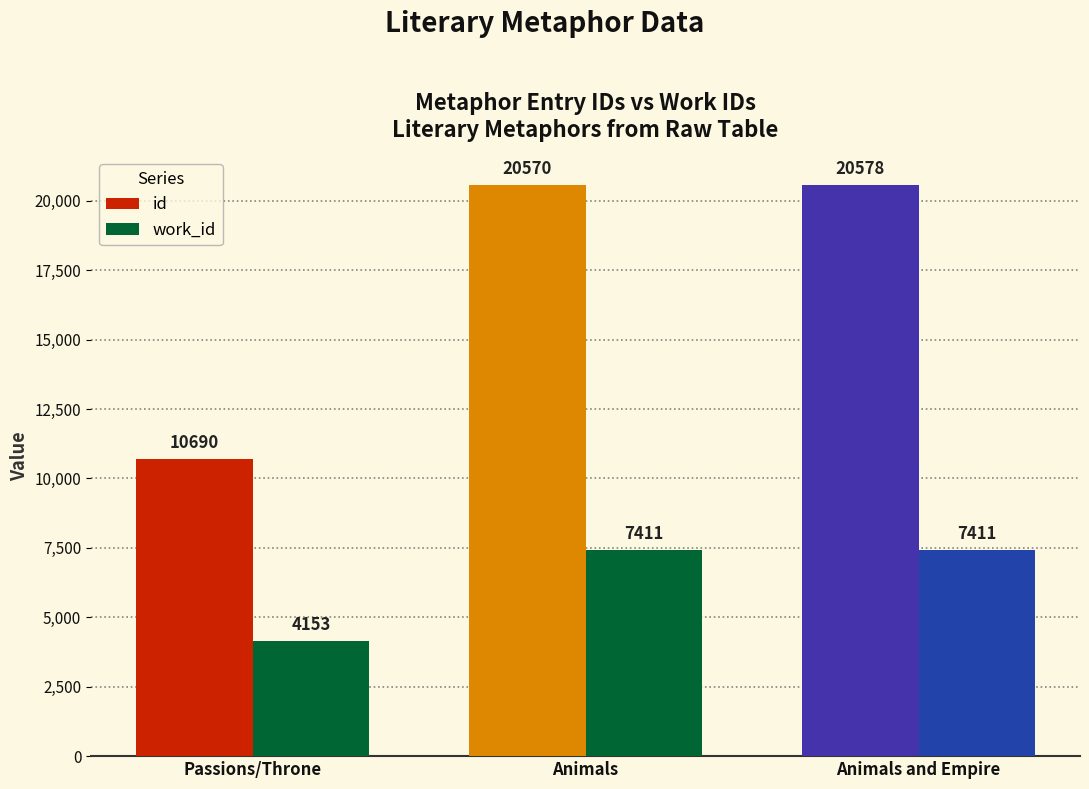

Reading left to right, list all the values displayed in this chart.

id: 10690	20570	20578
work_id: 4153	7411	7411